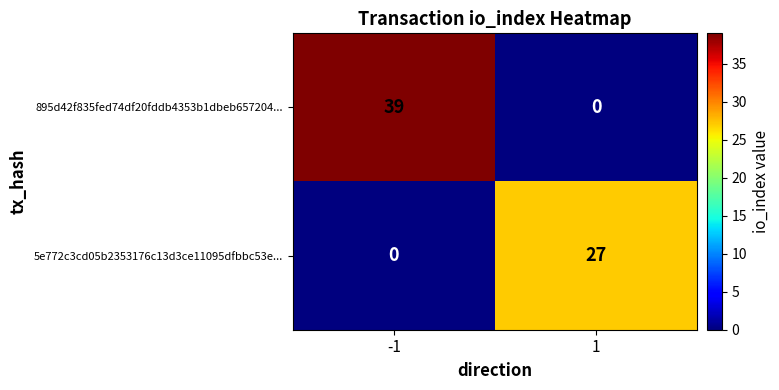

Is it true that 895d42f835fed74df20fddb4353b1dbeb657204... equals 0 at 1?

True